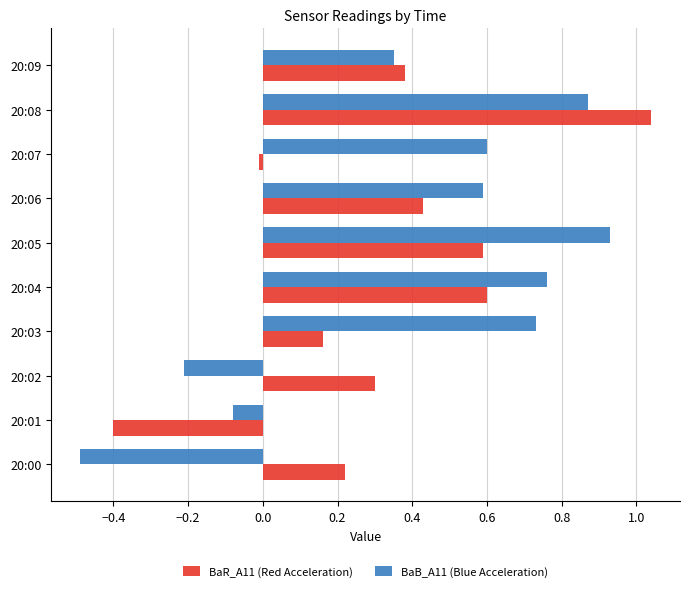

List the series in order of their overall mean, lowest first.

BaR_A11 (Red Acceleration), BaB_A11 (Blue Acceleration)